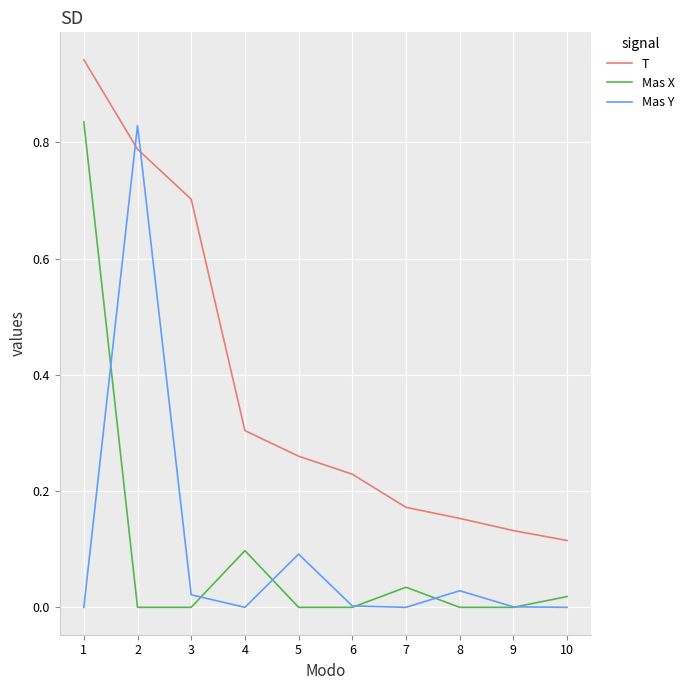

True or false: Mas X has a value of 0.0 at 8.

True